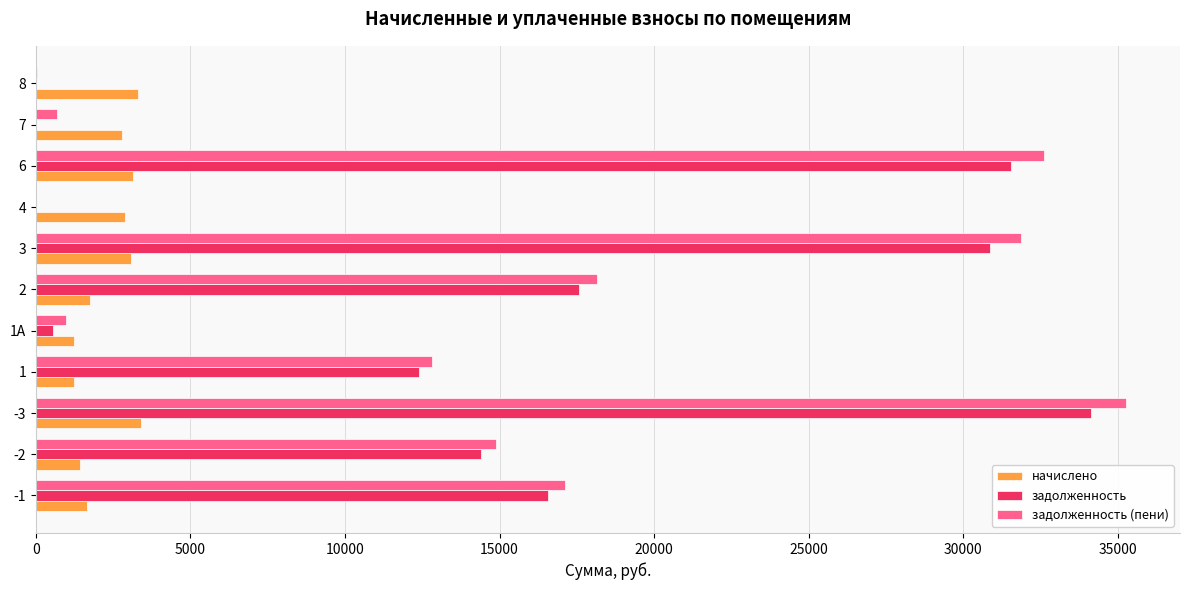

The value of задолженность at -3 is 55547.0. True or false?

False